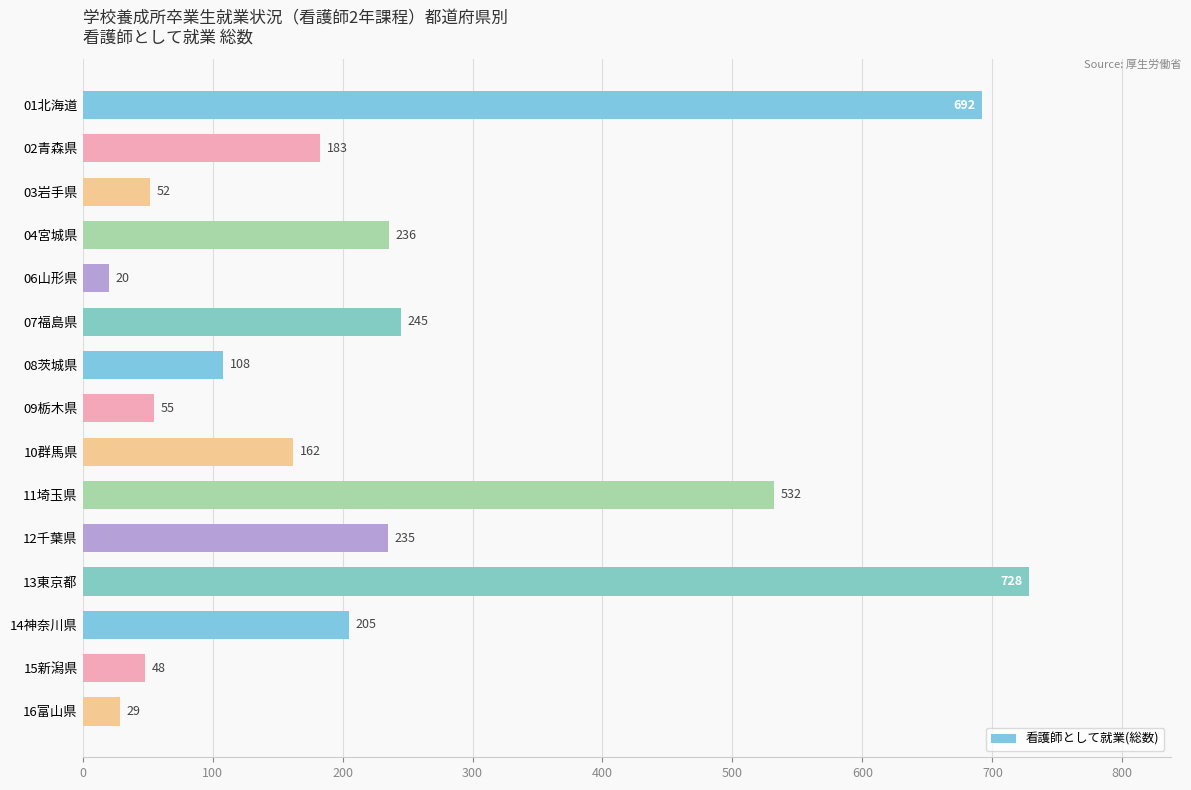

What is the label of the 15th bar from the bottom?

01北海道